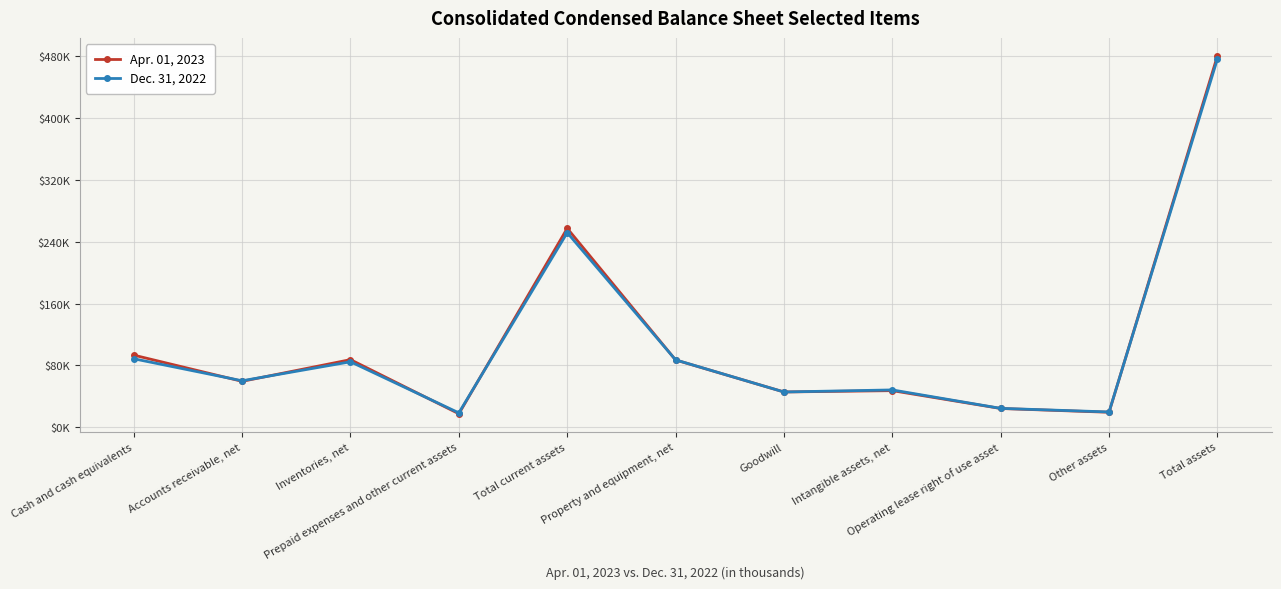

Where is Apr. 01, 2023 nearest to the value 249060?

Total current assets